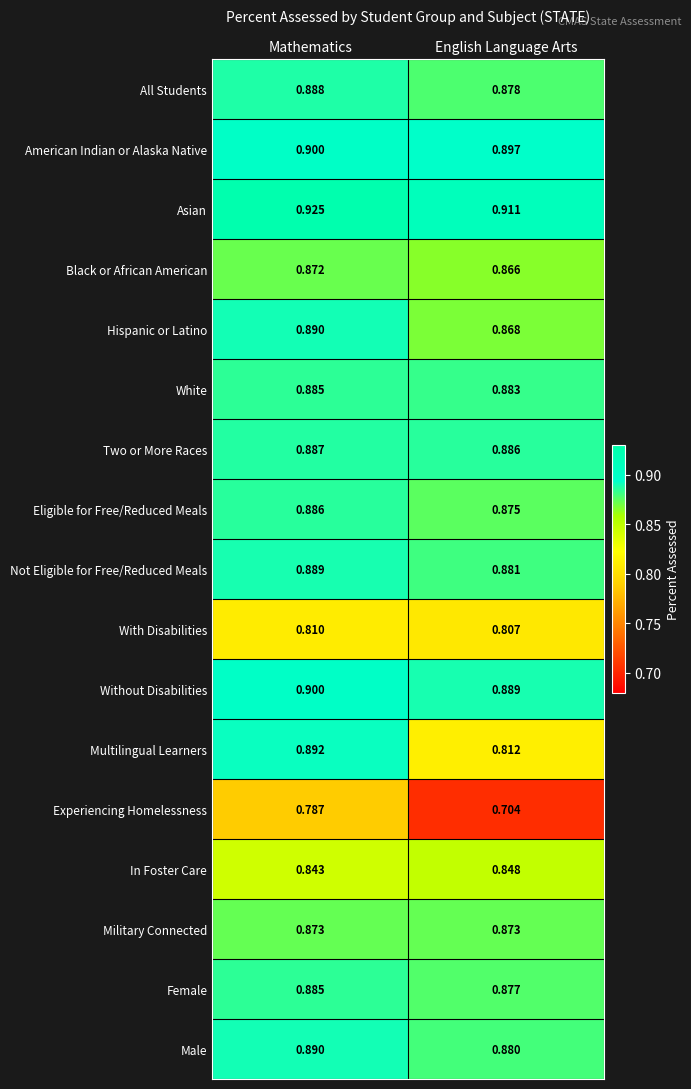

Rank the categories by Female value from lowest to highest.

English Language Arts, Mathematics